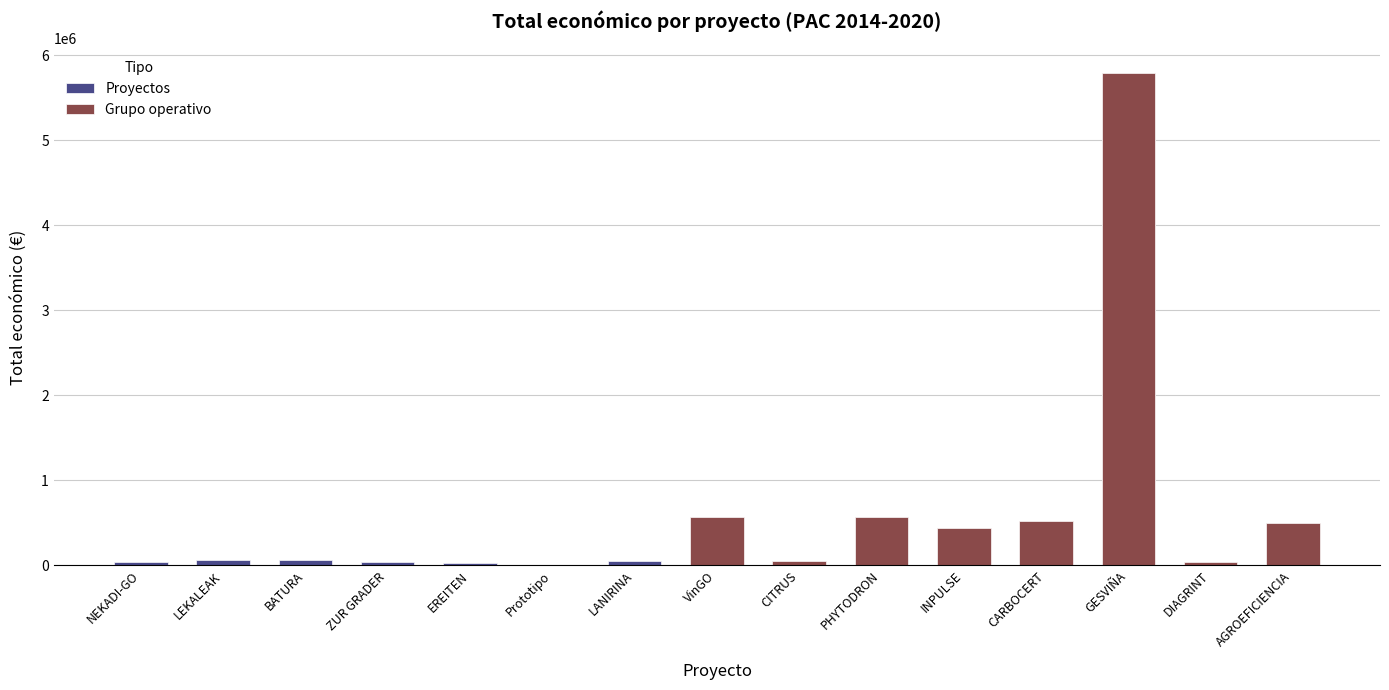

What is the difference between the maximum and minimum values?

5784490.7